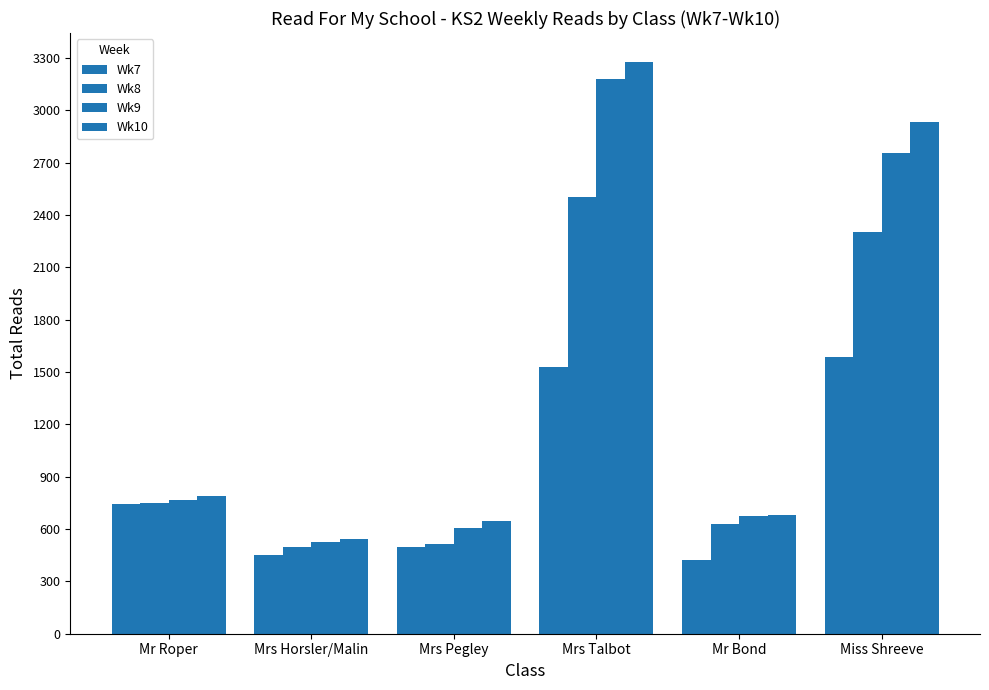

What is the spread (max minus min) of values at Mrs Pegley?

151